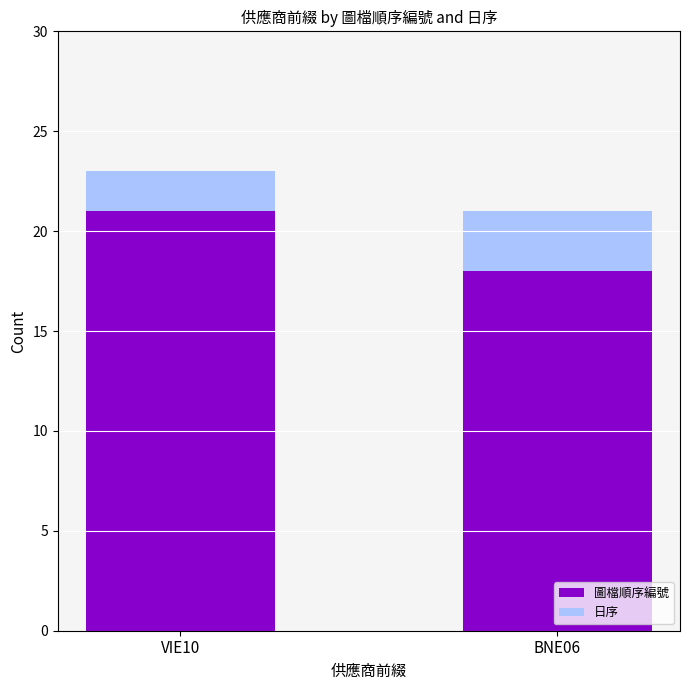

At which category is the sum across all series the highest?

VIE10